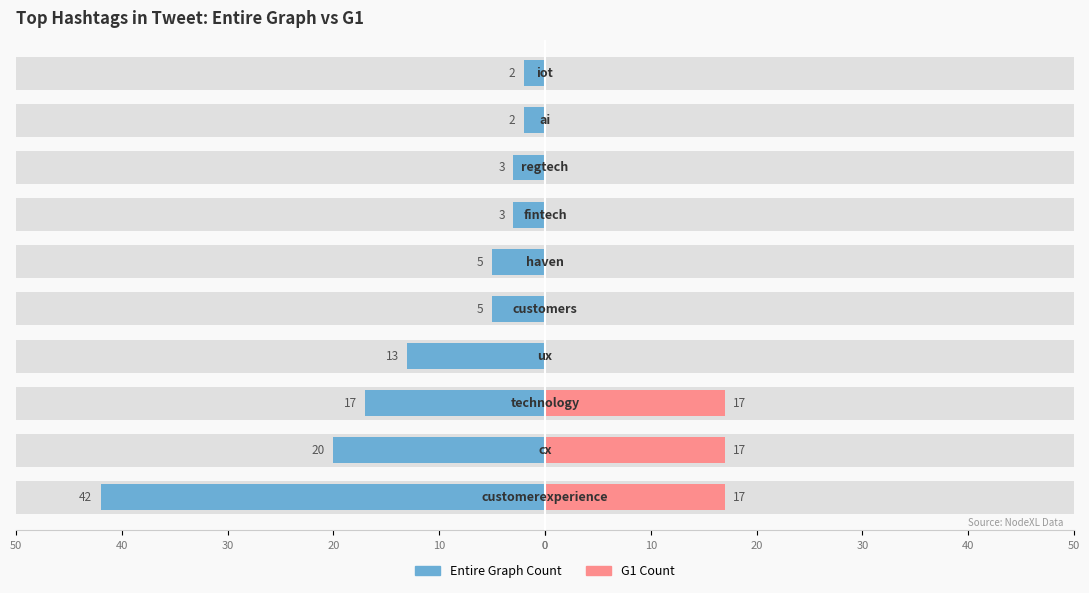

What is the average value of the G1 Count series?

5